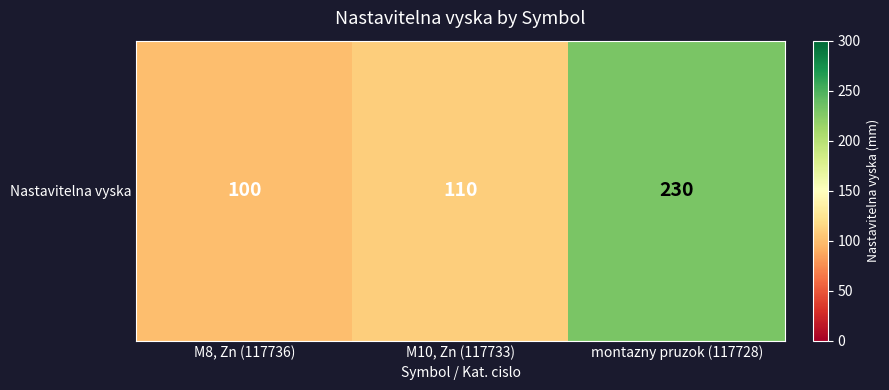

Reading right to left, list all the values displayed in this chart.

montazny pruzok (117728)=230	M10, Zn (117733)=110	M8, Zn (117736)=100